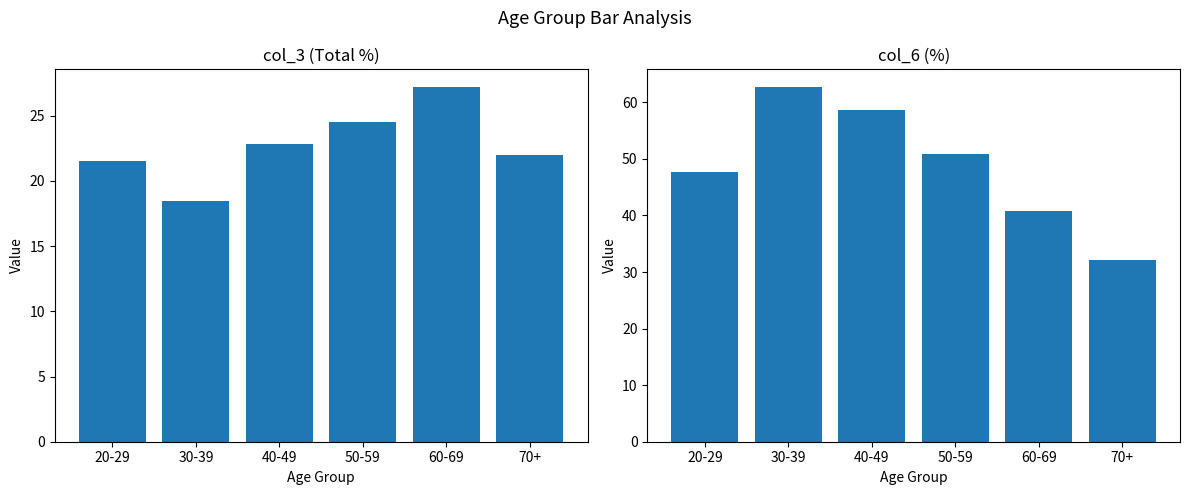

How many data points in col_3 (Total %) are above 22?

3